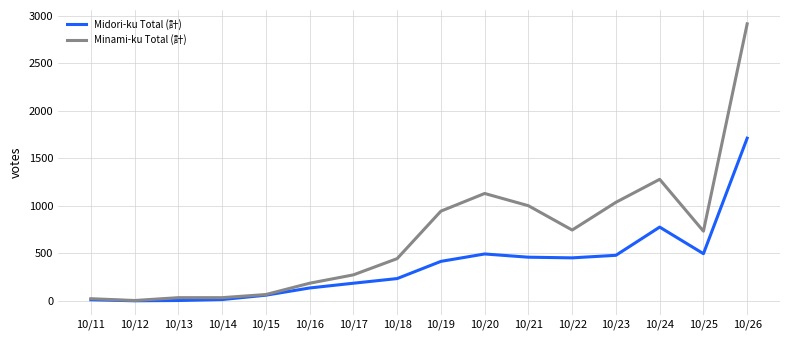

What is the average value of the Midori-ku Total (計) series?

370